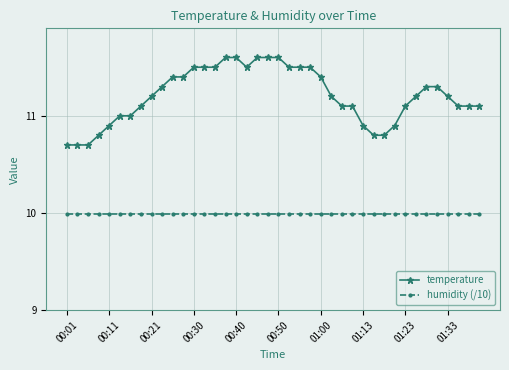

What is the value of the temperature point at the 25th from the left?

11.4